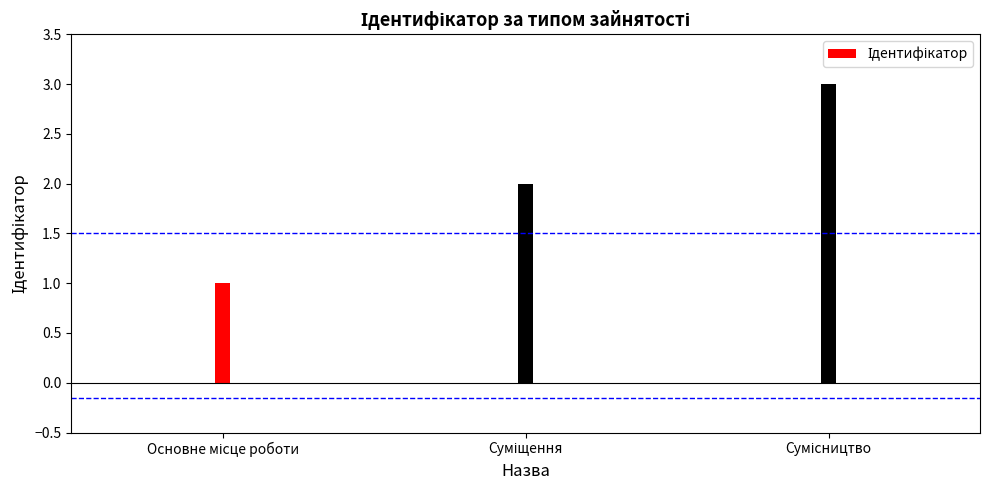

What position from the right is Основне місце роботи?

3